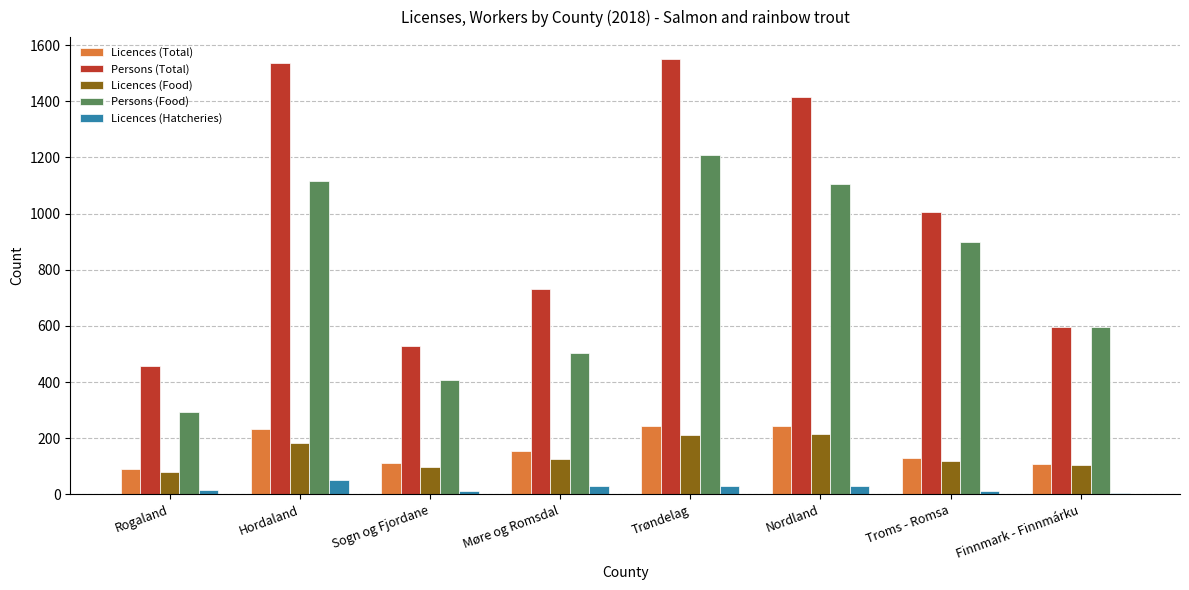

What is the difference between the Licences (Food) values at Trøndelag and Troms - Romsa?

91